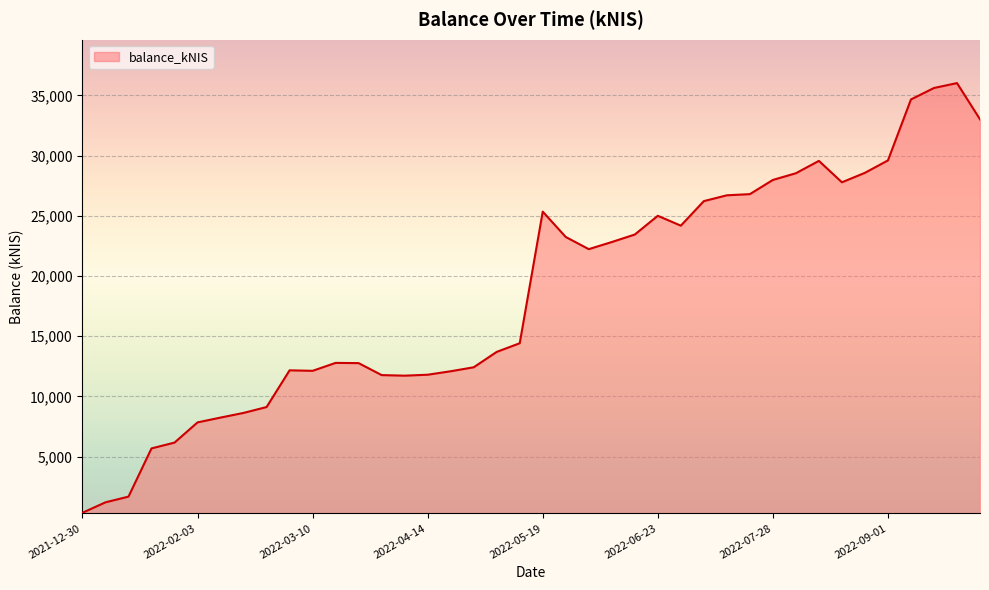

What is the maximum value shown in the chart?

36017.1